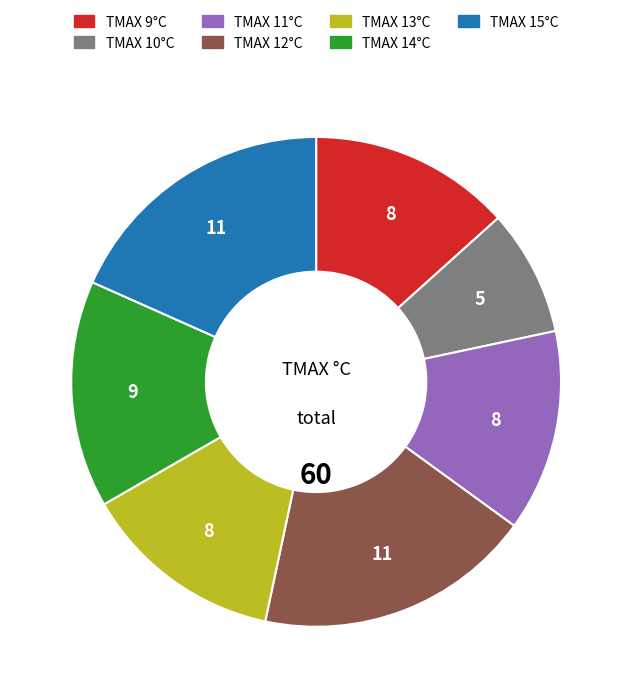

What is the ratio of the value at TMAX 12°C to the value at TMAX 10°C?

2.2